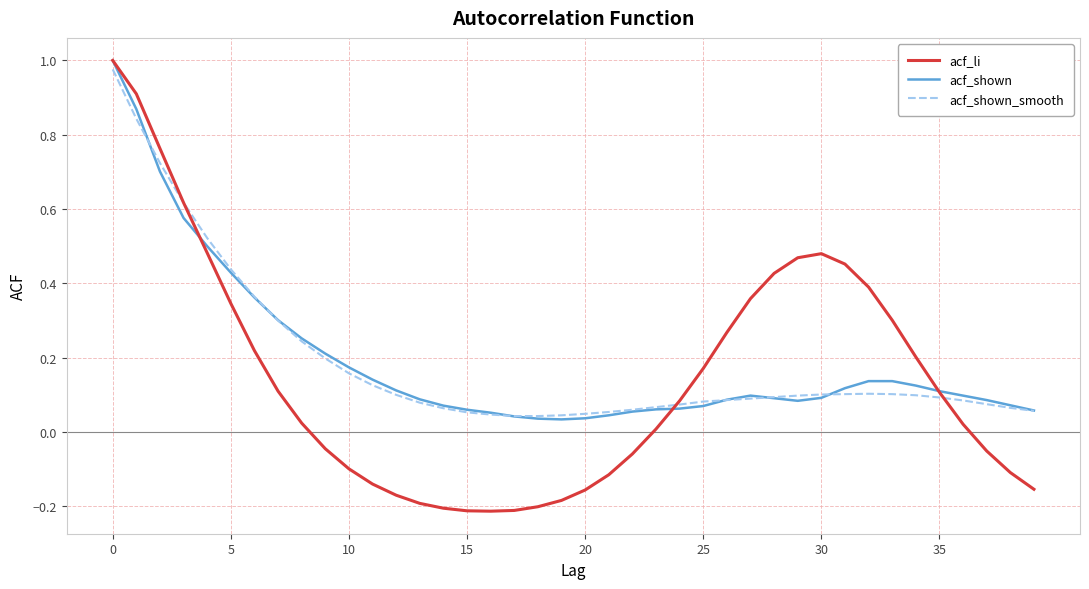

Which series has the largest range (max minus min)?

acf_li